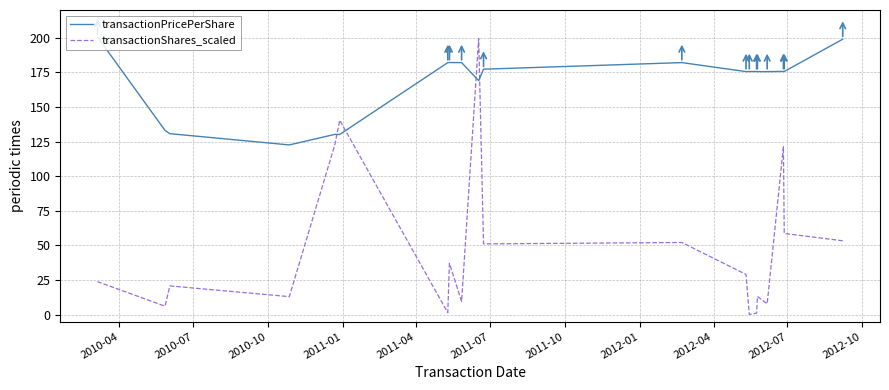

How many data points does each series have?

20